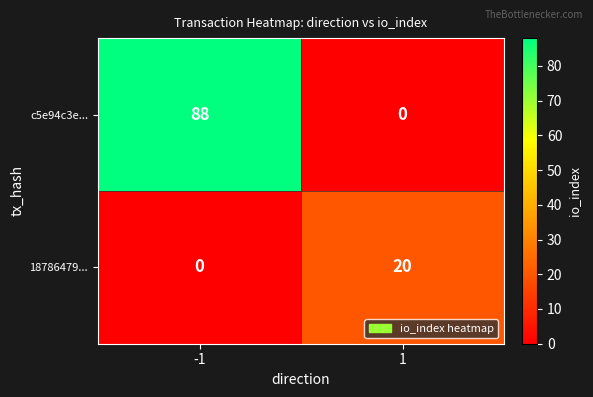

How many distinct data groups are displayed?

2